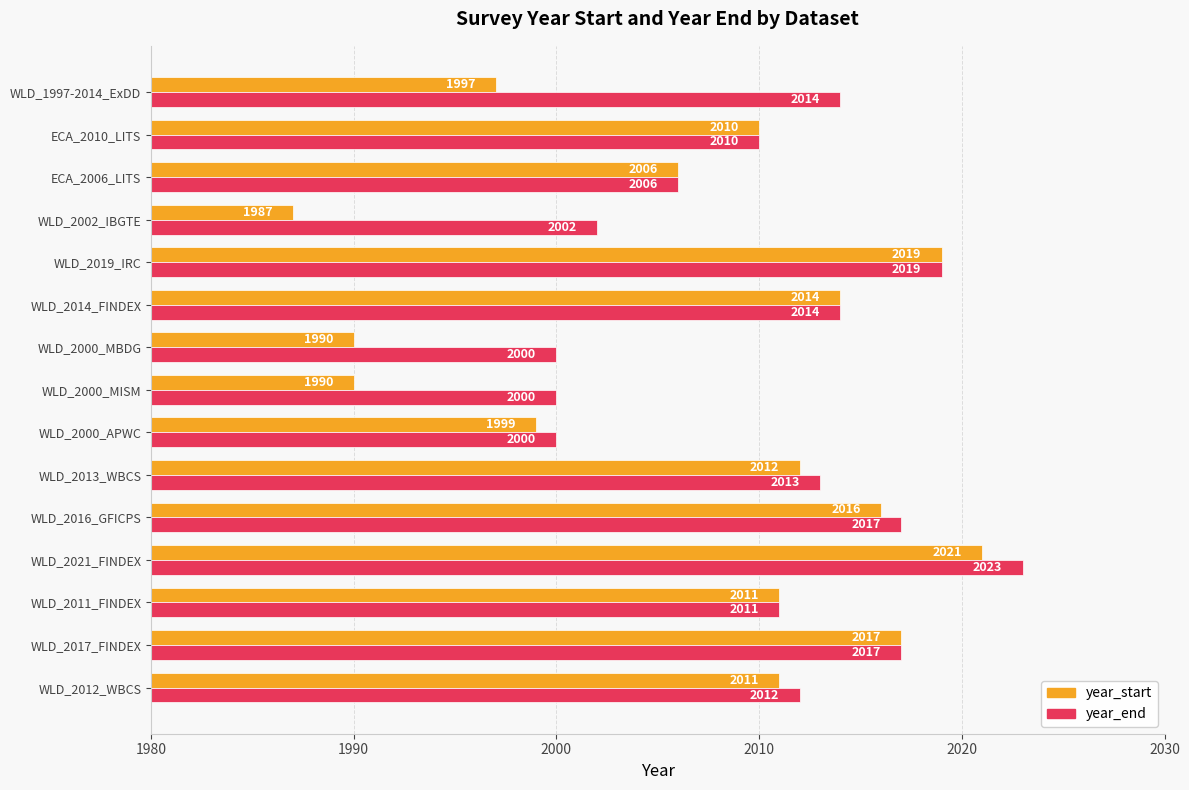

What value does the year_end series have at WLD_2011_FINDEX, to the nearest 5?

2010